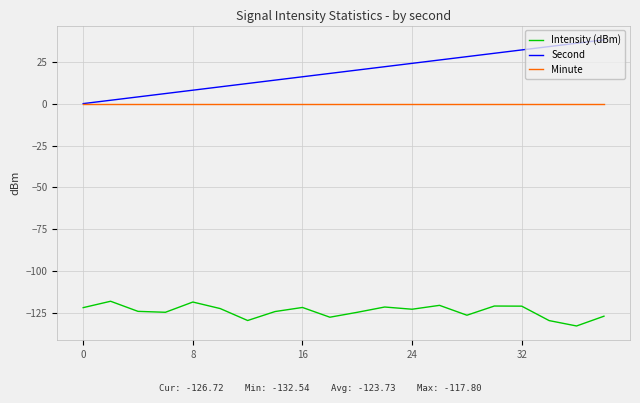

What is the highest value of the Intensity (dBm) series?

-117.8